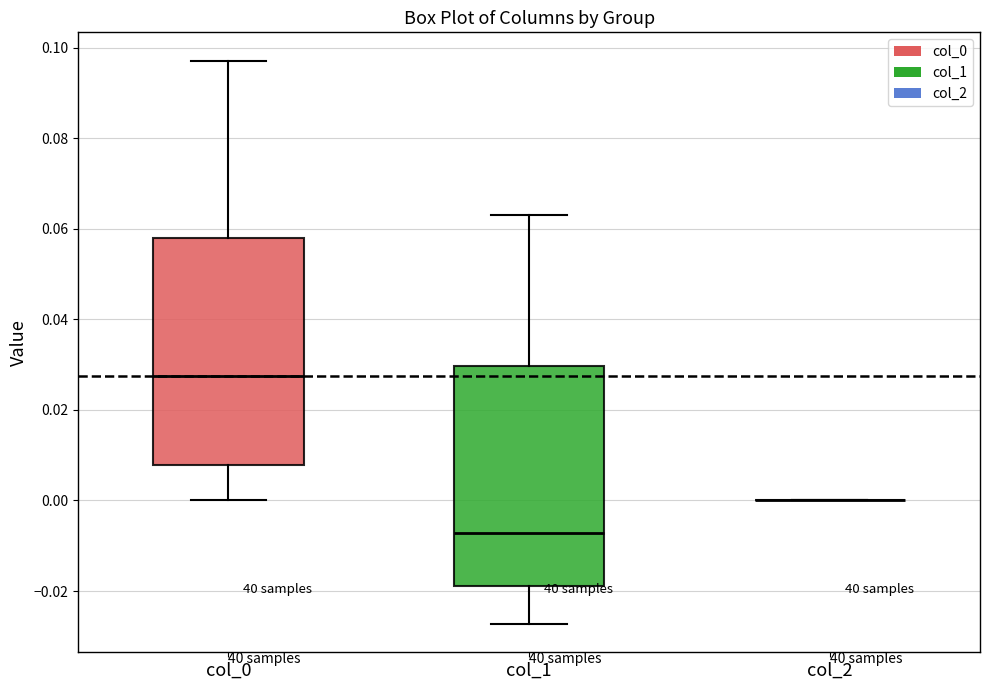

Reading left to right, transcribe this box plot: for each box, give where its median line is, the range the box spans, and where its two whiskers end, as read against the y-axis. The values are not printed on the chart, so give them approximately, as read against the axis.

col_0: median 0.028, box 0.008 to 0.058, whiskers 0.000 to 0.098
col_1: median -0.008, box -0.018 to 0.030, whiskers -0.028 to 0.064
col_2: box collapsed to a line at 0.000, whiskers 0.000 to 0.000